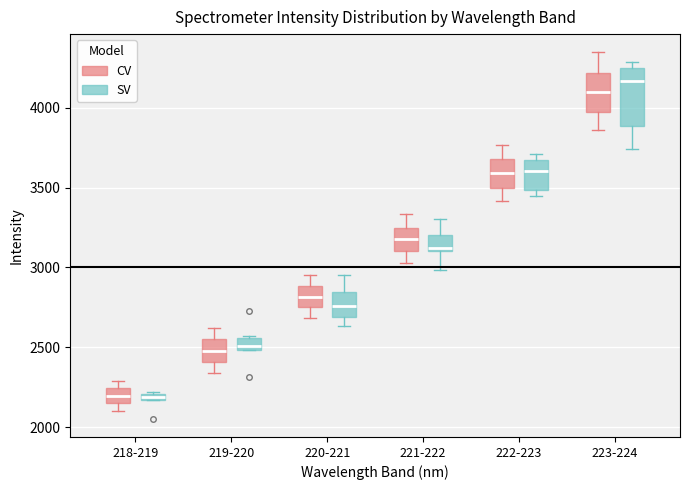

Which box is the tallest, from its lower edge to its upper edge?

223-224 (SV)